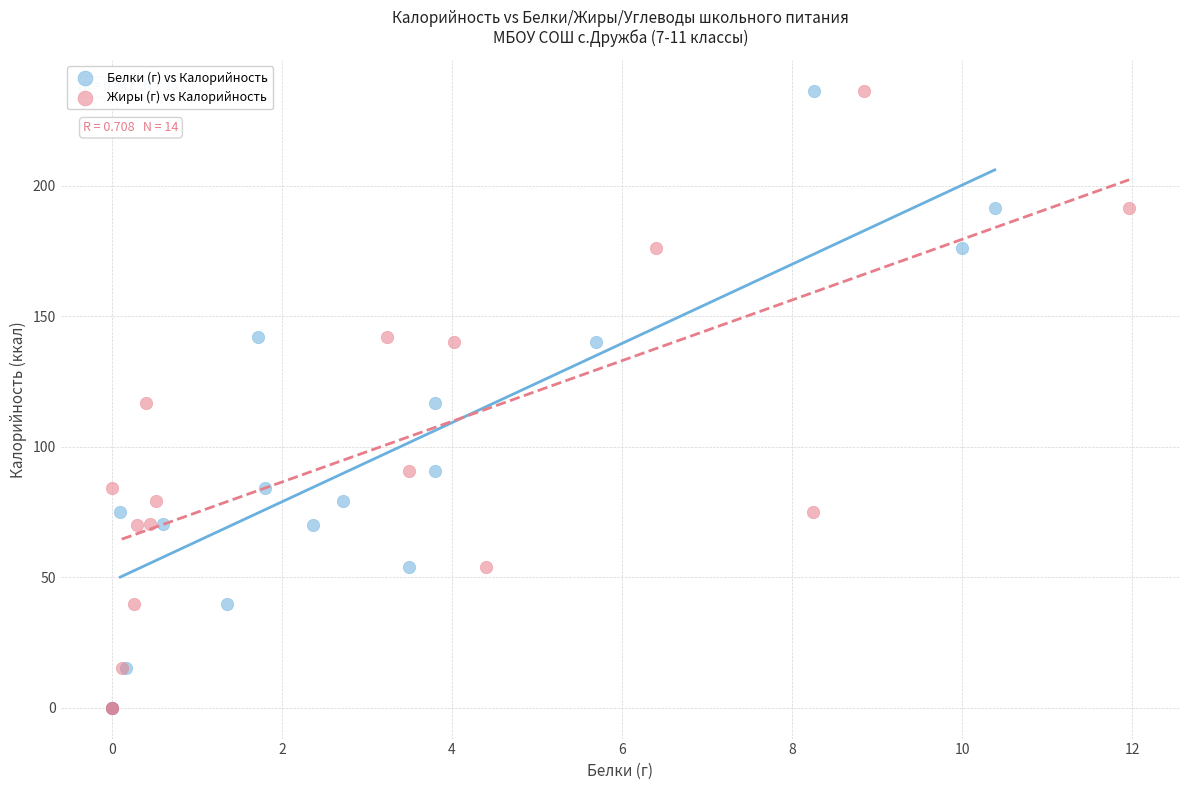

What are all the series names shown in the legend?

Белки (г) vs Калорийность, Жиры (г) vs Калорийность